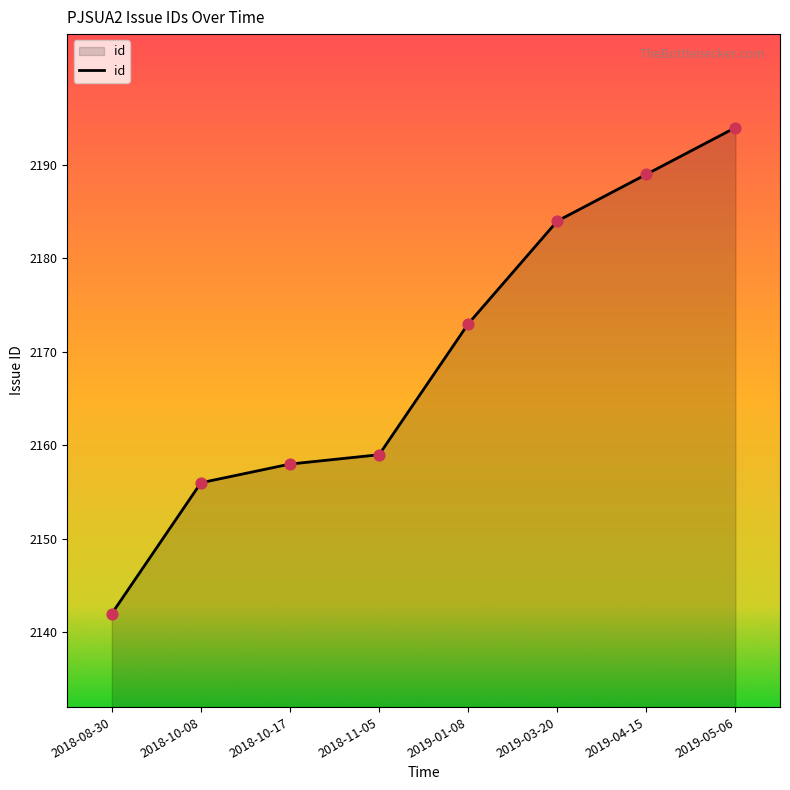

What is the change in value from 2019-01-08 to 2019-04-15?

+16